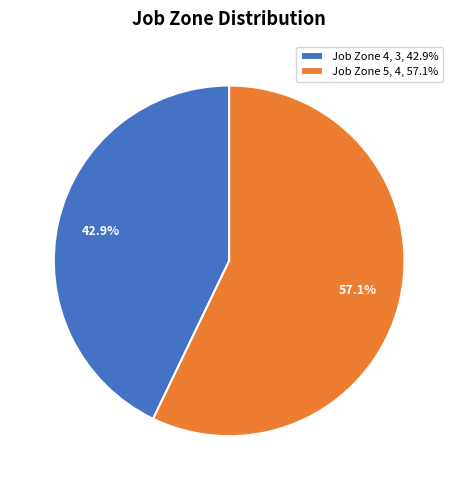

Count the number of slices in the pie.

2